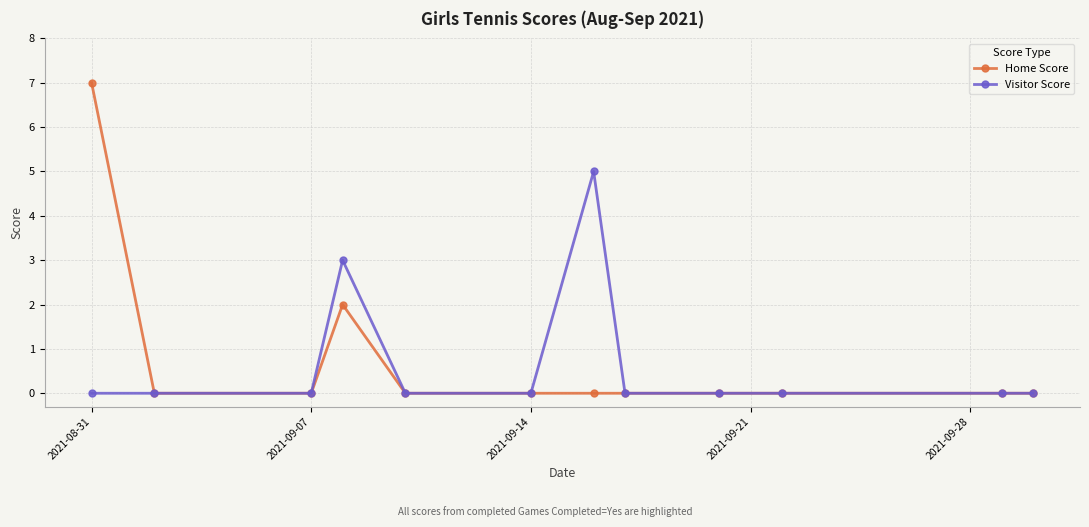

Which series has the largest range (max minus min)?

Home Score